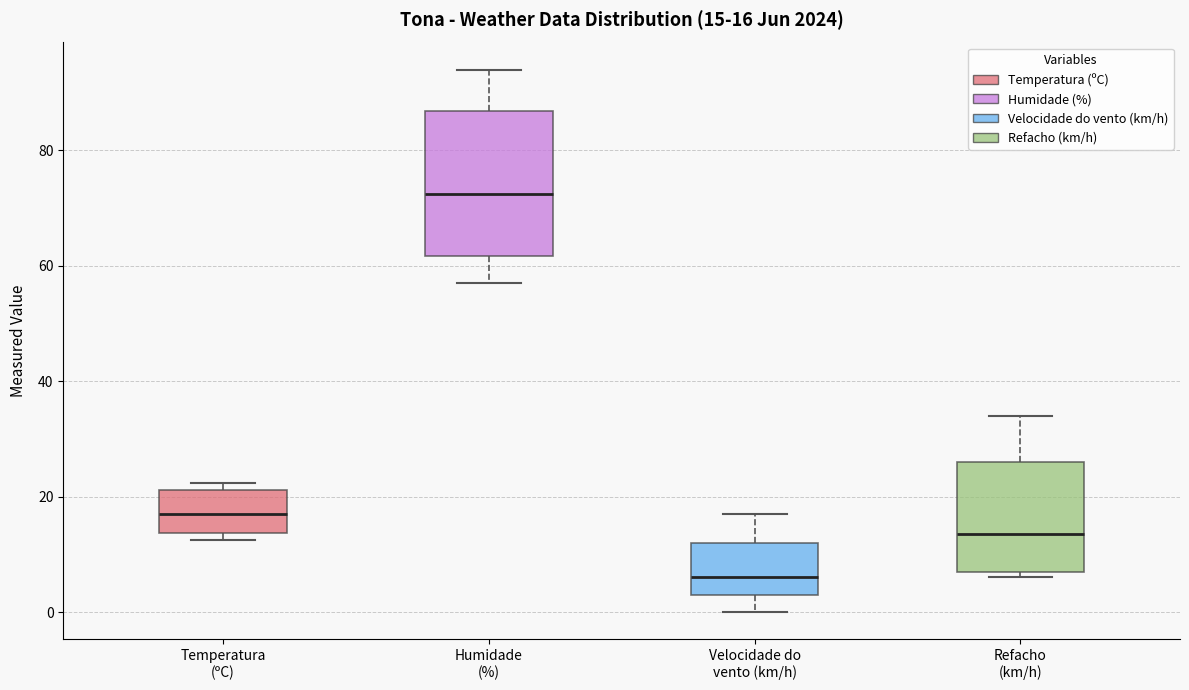

Comparing the boxes themselves (not the whiskers), which one is the tallest?

Humidade (%)